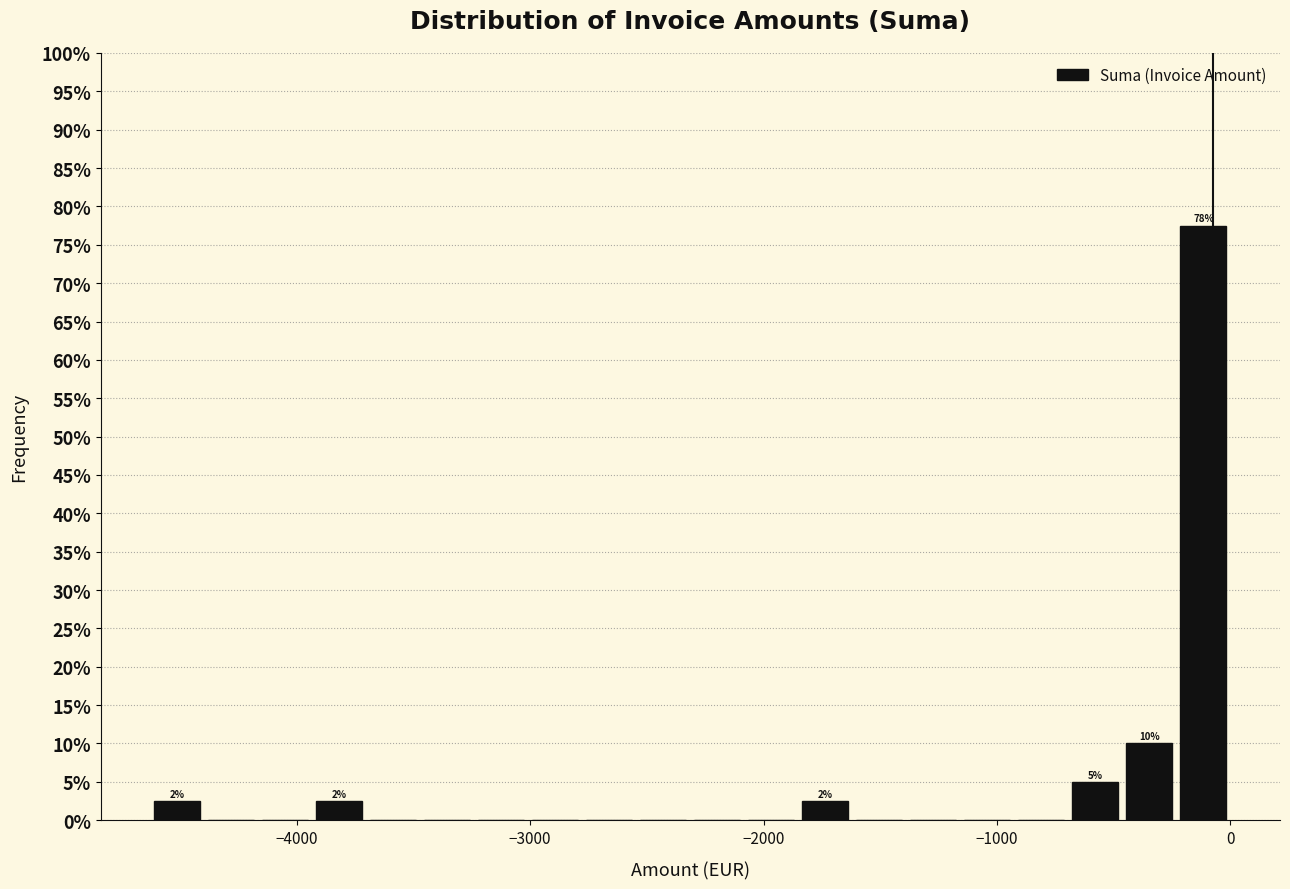

Around what value on the x-axis is the tallest bar? Give the approximate position of its centre, as read against the axis.

-100